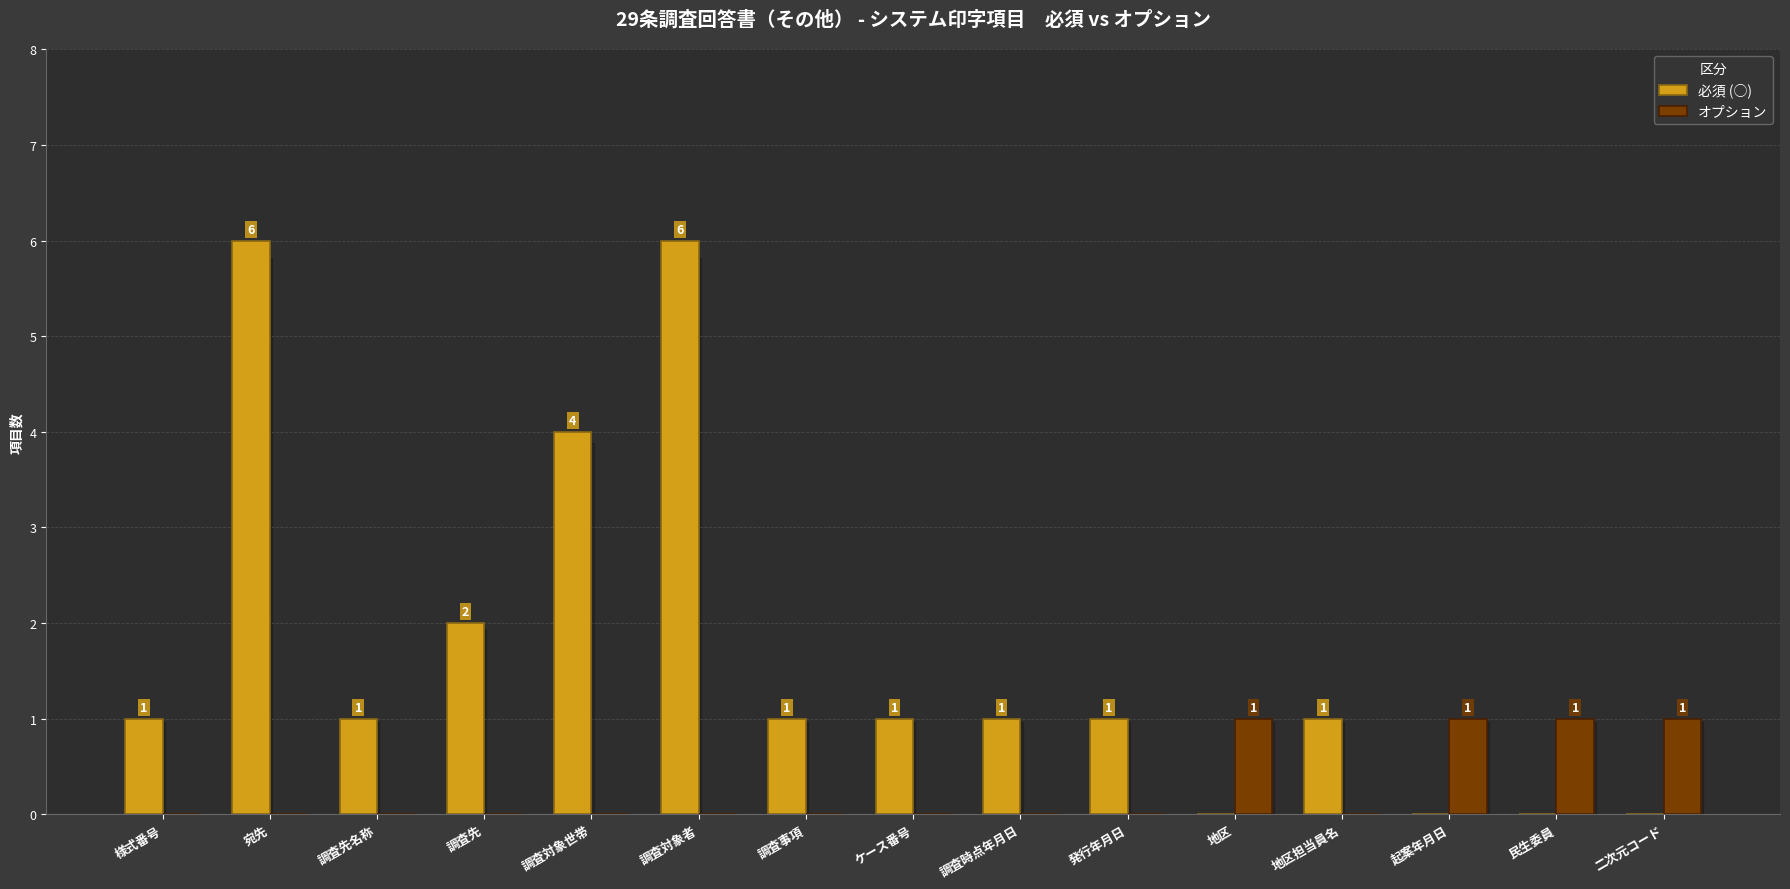

Reading left to right, what are all the values shown in this chart?

必須 (○): 1	6	1	2	4	6	1	1	1	1	0	1	0	0	0
オプション: 0	0	0	0	0	0	0	0	0	0	1	0	1	1	1